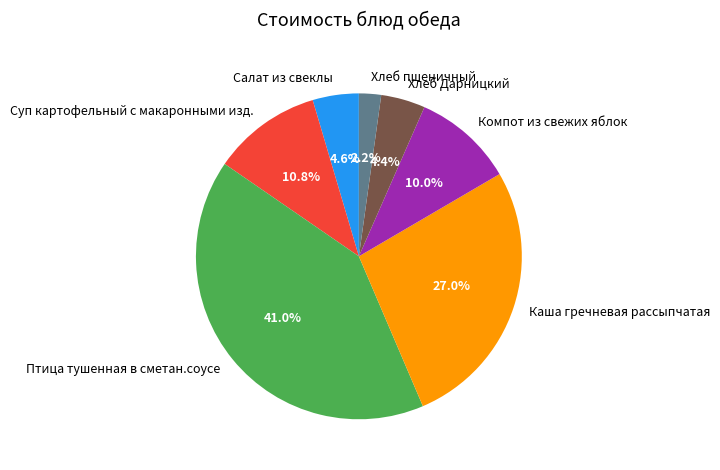

The Хлеб пшеничный slice represents 2% of the pie. True or false?

True